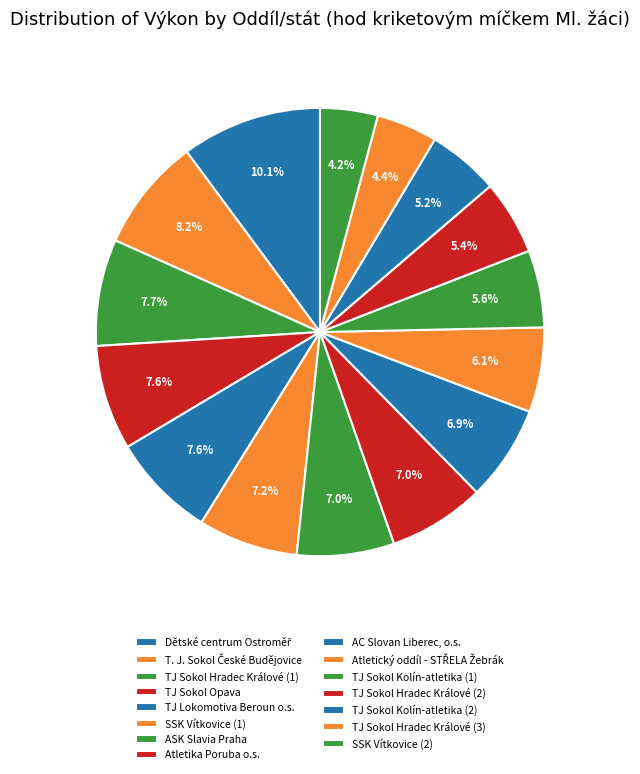

Do ASK Slavia Praha and AC Slovan Liberec, o.s. together represent more than half of the pie?

No